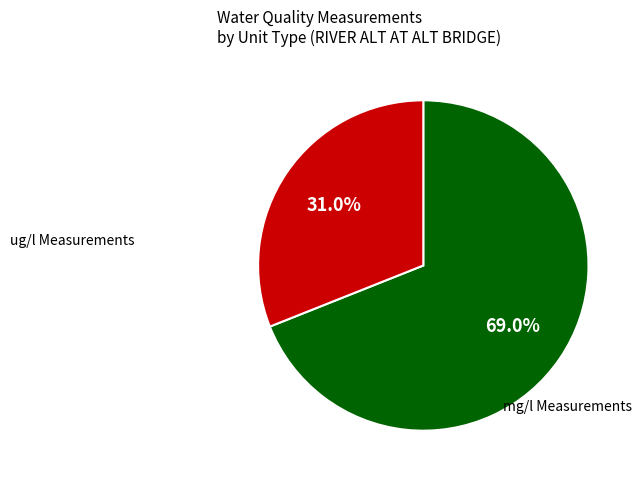

Does any single category account for the majority?

Yes